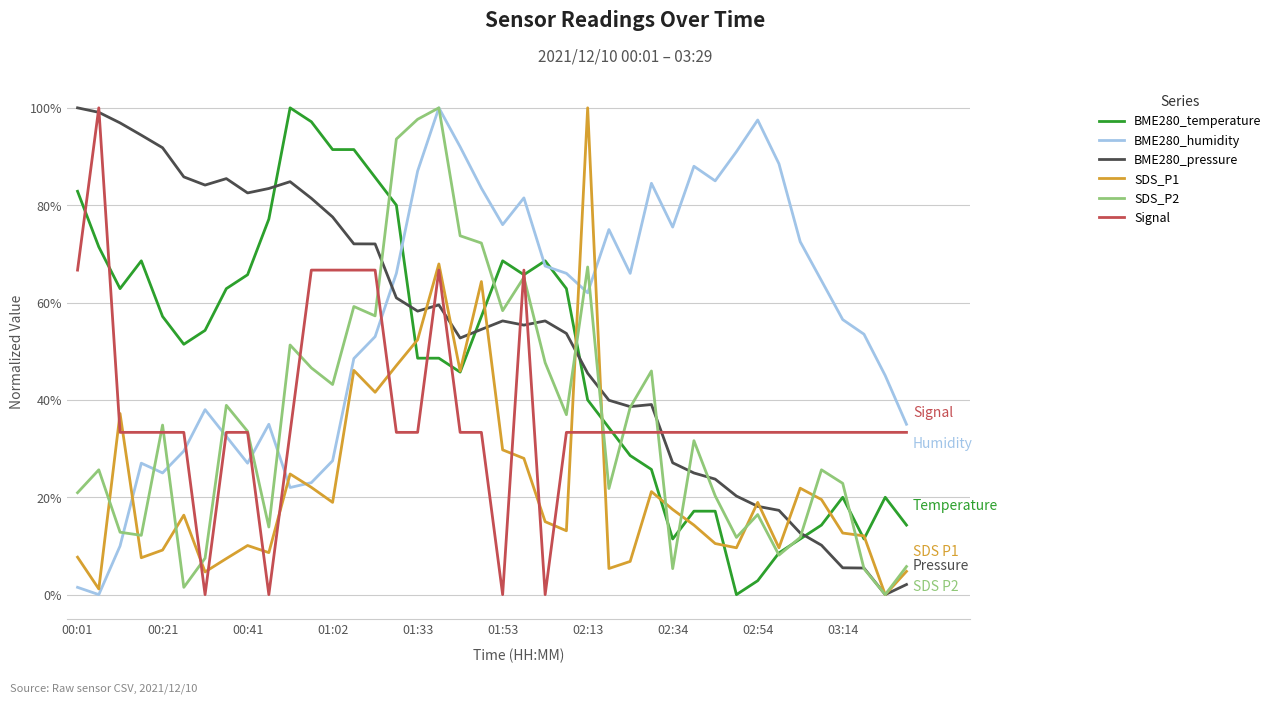

True or false: Signal and SDS_P1 intersect in this chart.

True